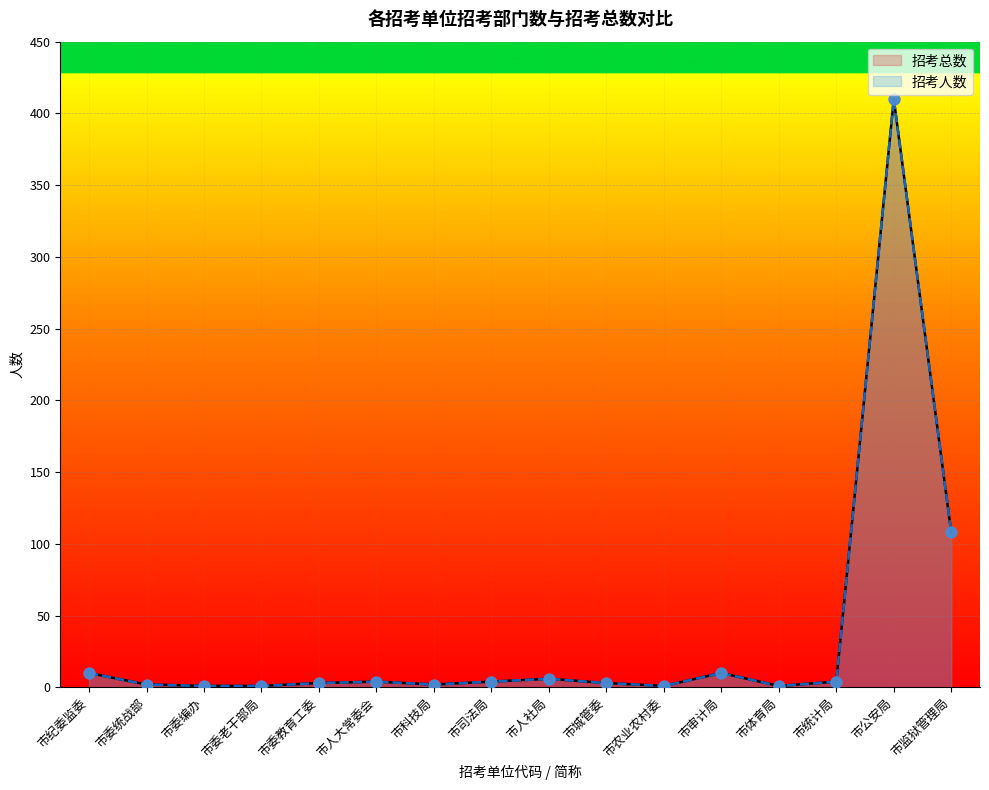

Which series reaches the maximum Y coordinate?

招考总数